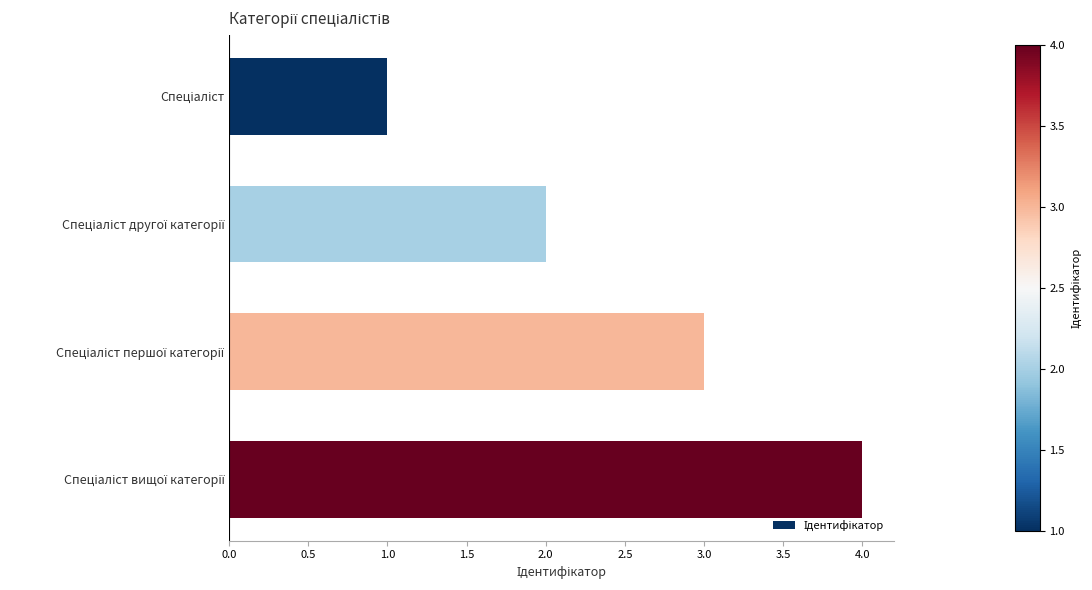

What is the difference between the maximum and minimum values?

3